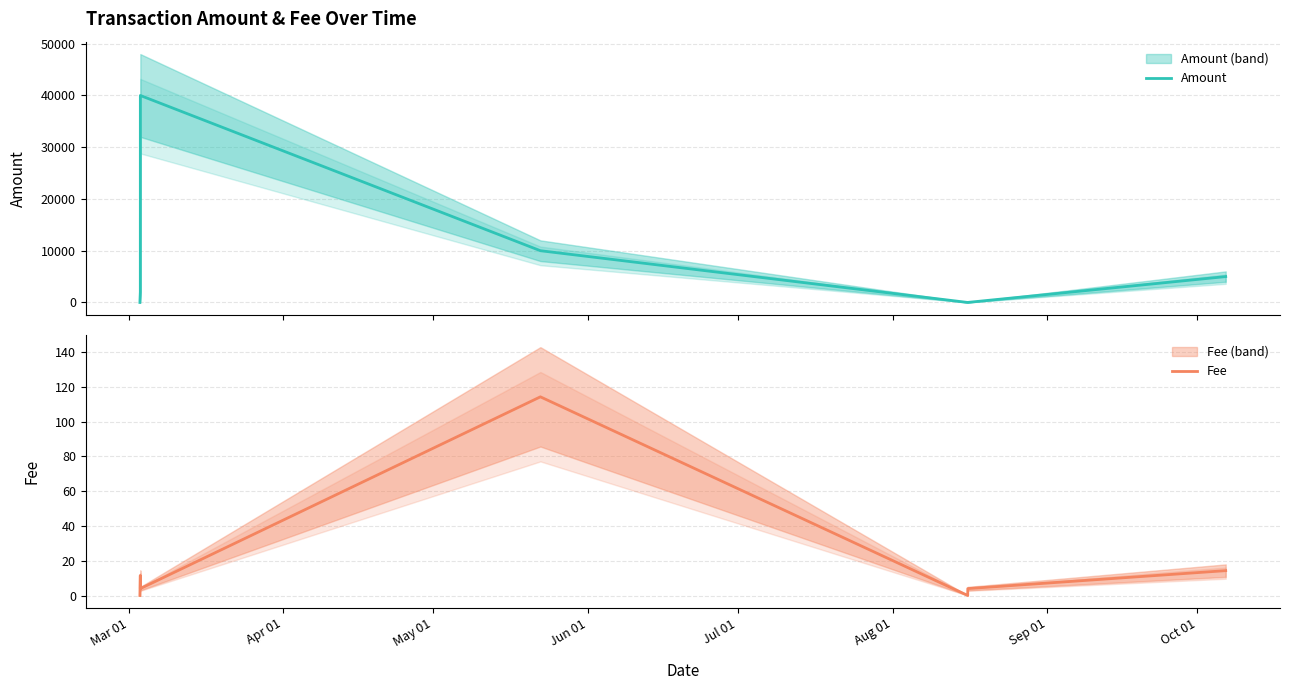

Rank the series by their maximum value, from highest to lowest.

Amount, Fee